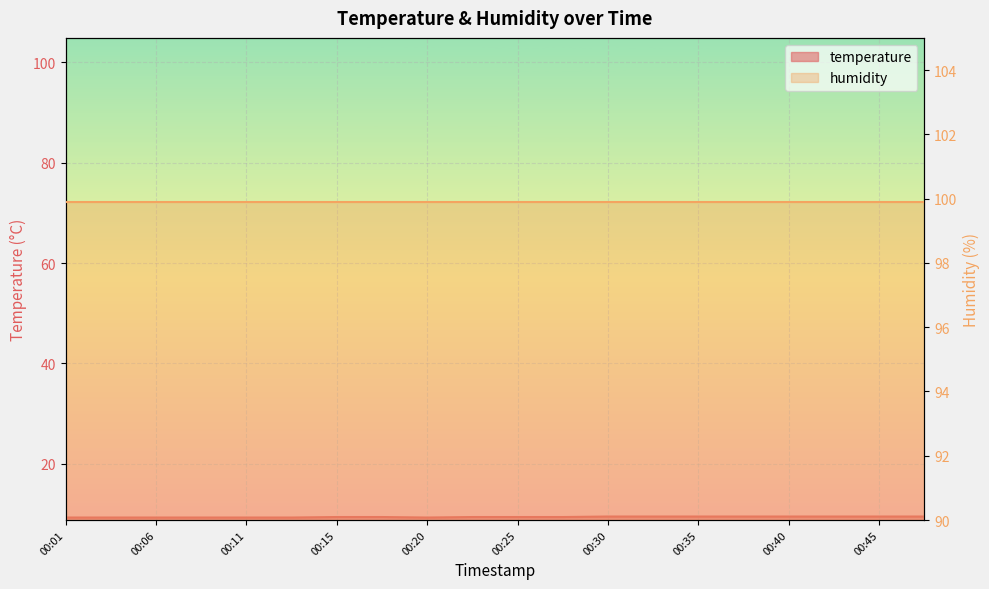

What is the difference between the maximum and minimum values?

0.2